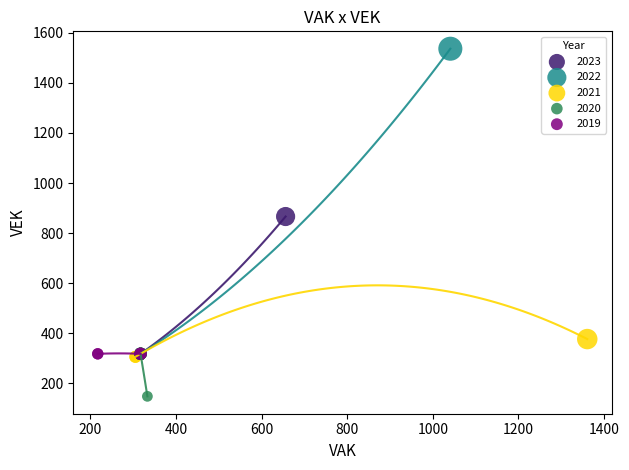

Which series contains the lowest Y value?

2020